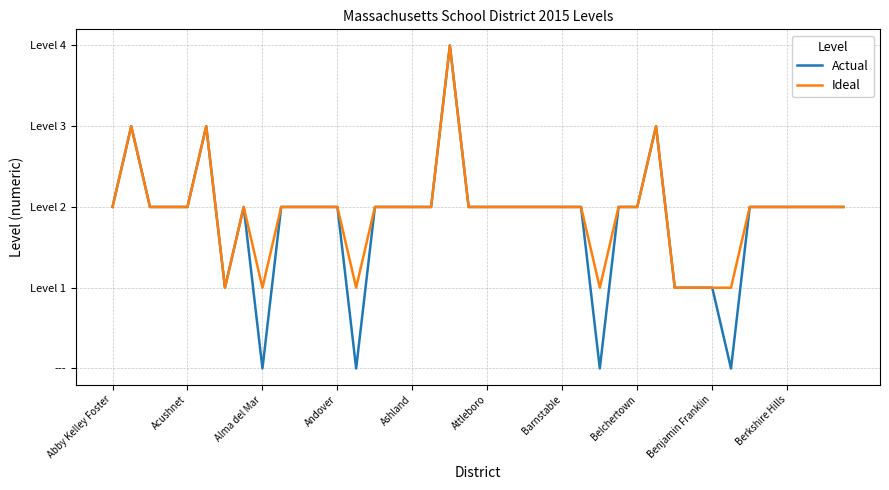

What is the highest value of the Actual series?

4